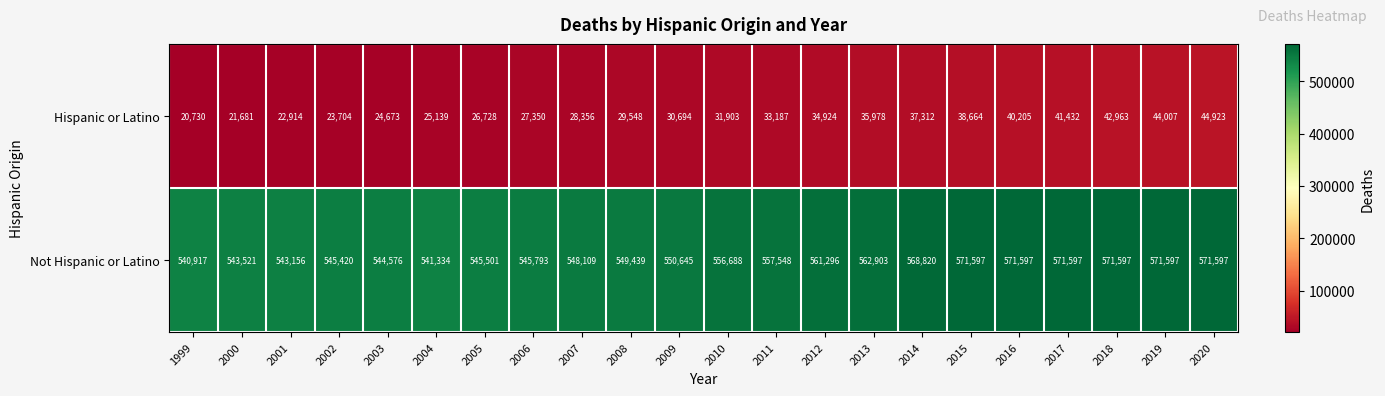

How many data points in Hispanic or Latino are less than 31903?

11